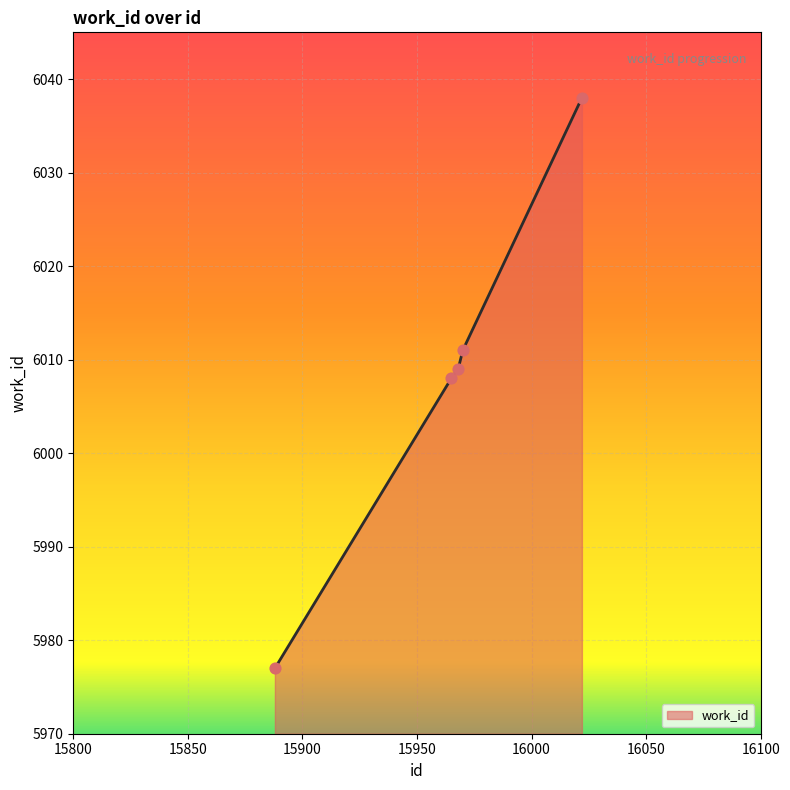

What is the maximum value shown in the chart?

6038